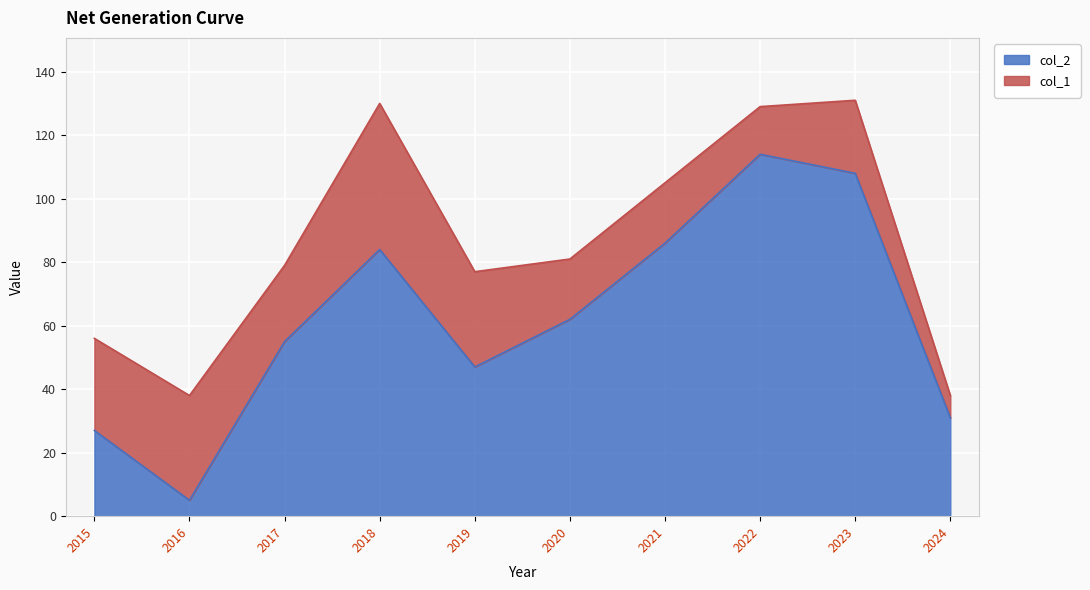

Is it true that col_2 equals 47 at 2019?

True